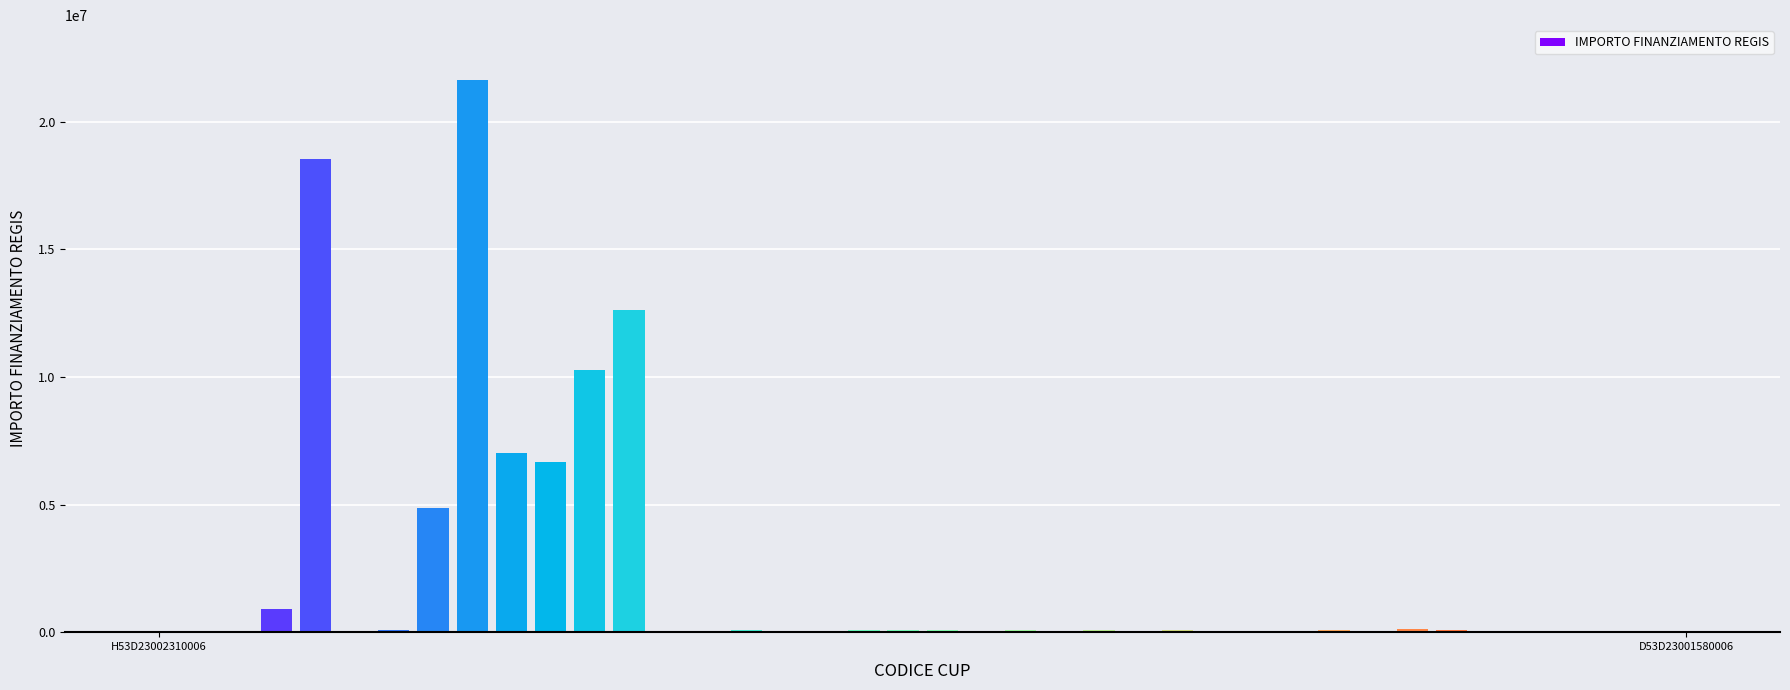

Count the number of categories in the chart.

40